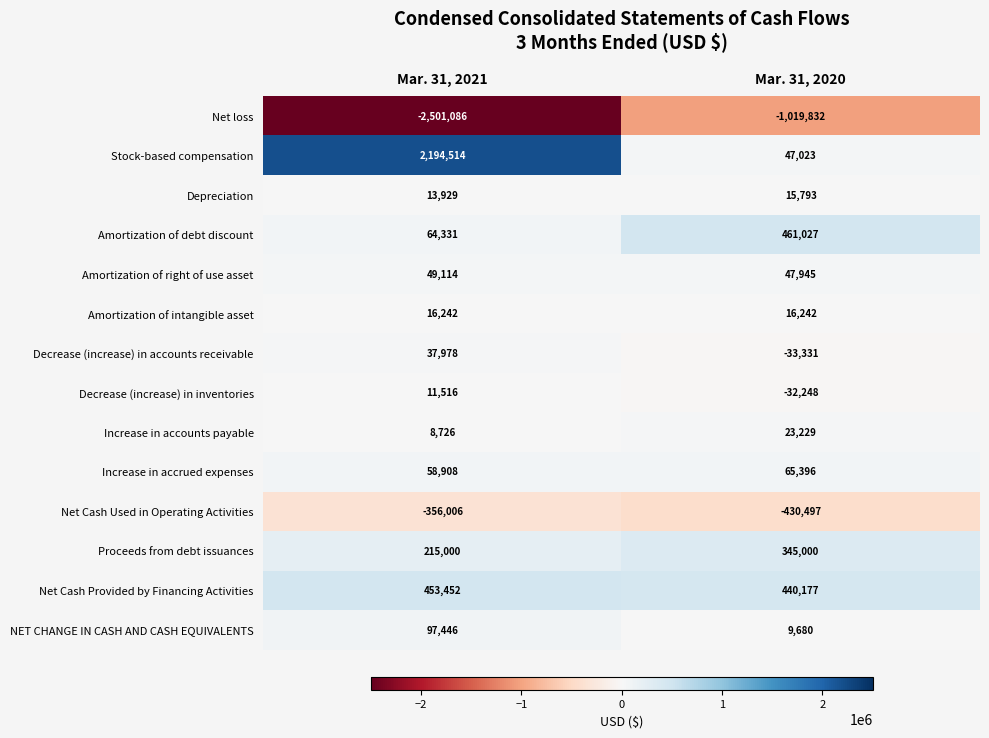

Which category has the highest value across all series?

Mar. 31, 2021